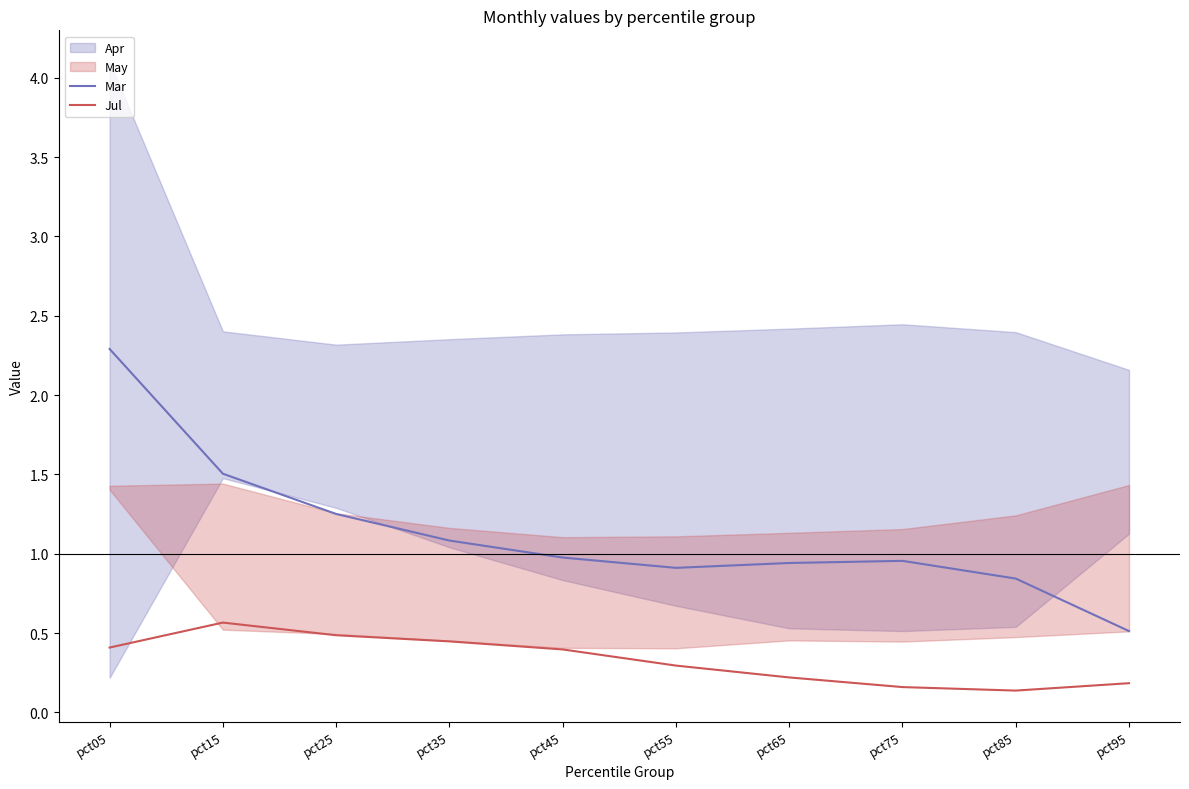

Where is the first local maximum for Mar?

pct75